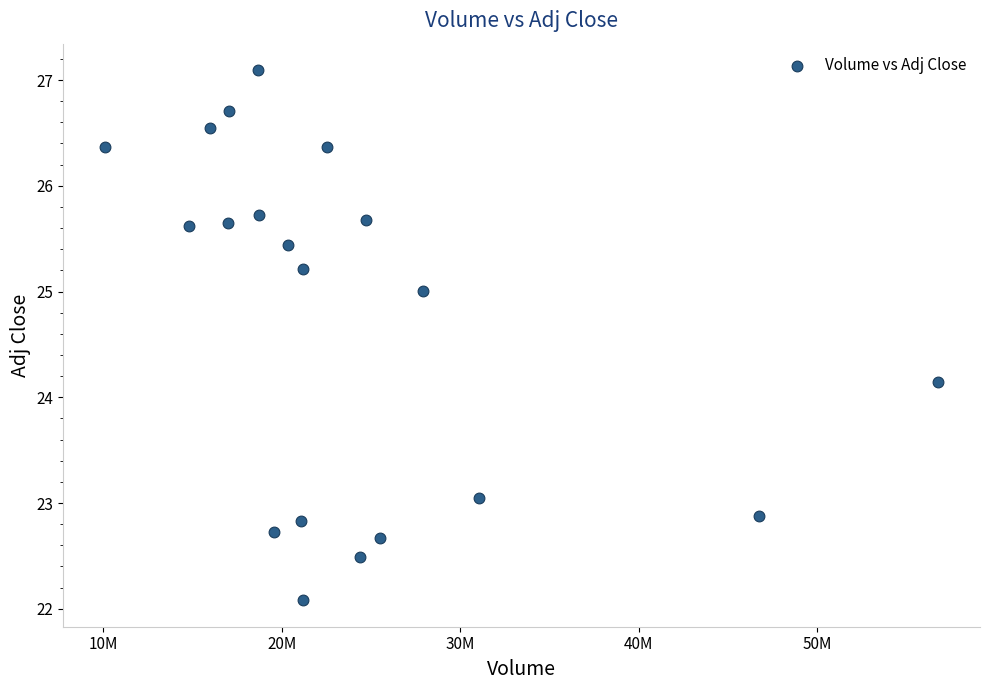

What Y value in the scatter plot is closest to 24?

24.1